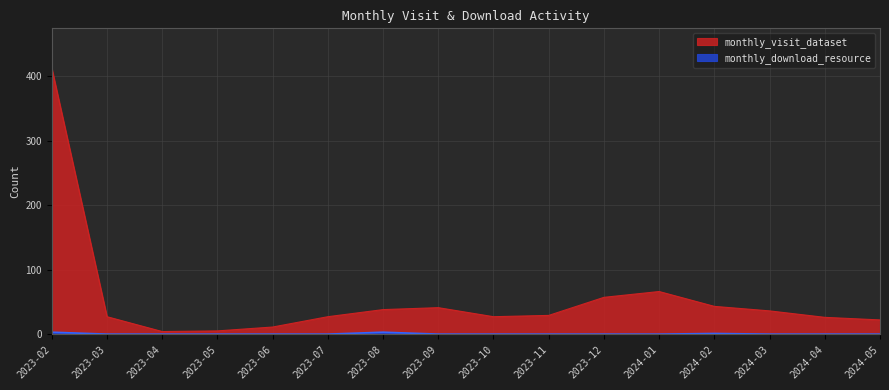

List the series in order of their peak value, highest first.

monthly_visit_dataset, monthly_download_resource